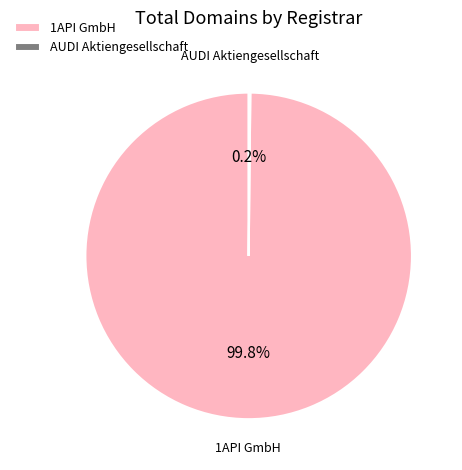

What percentage is NOT represented by 1API GmbH?

0.2%